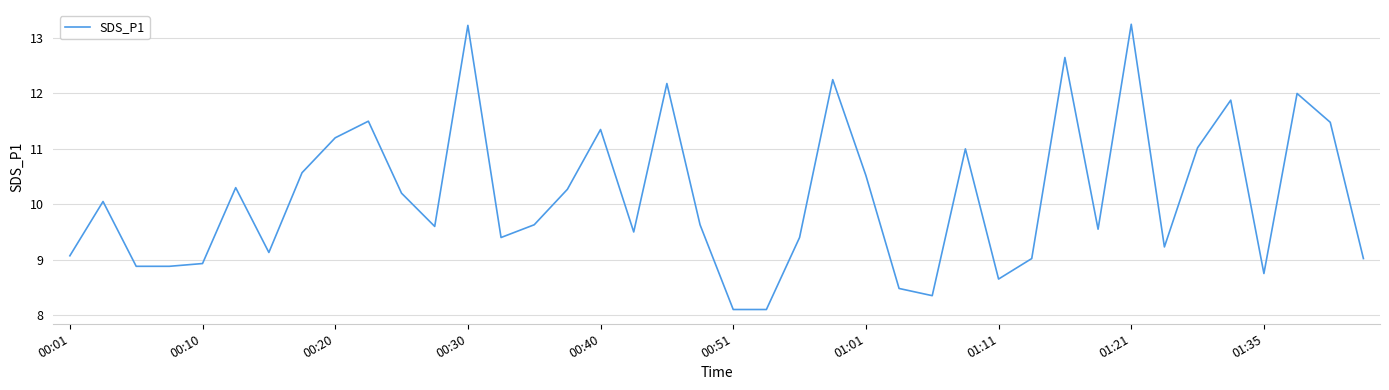

What is the smallest value displayed?

8.1